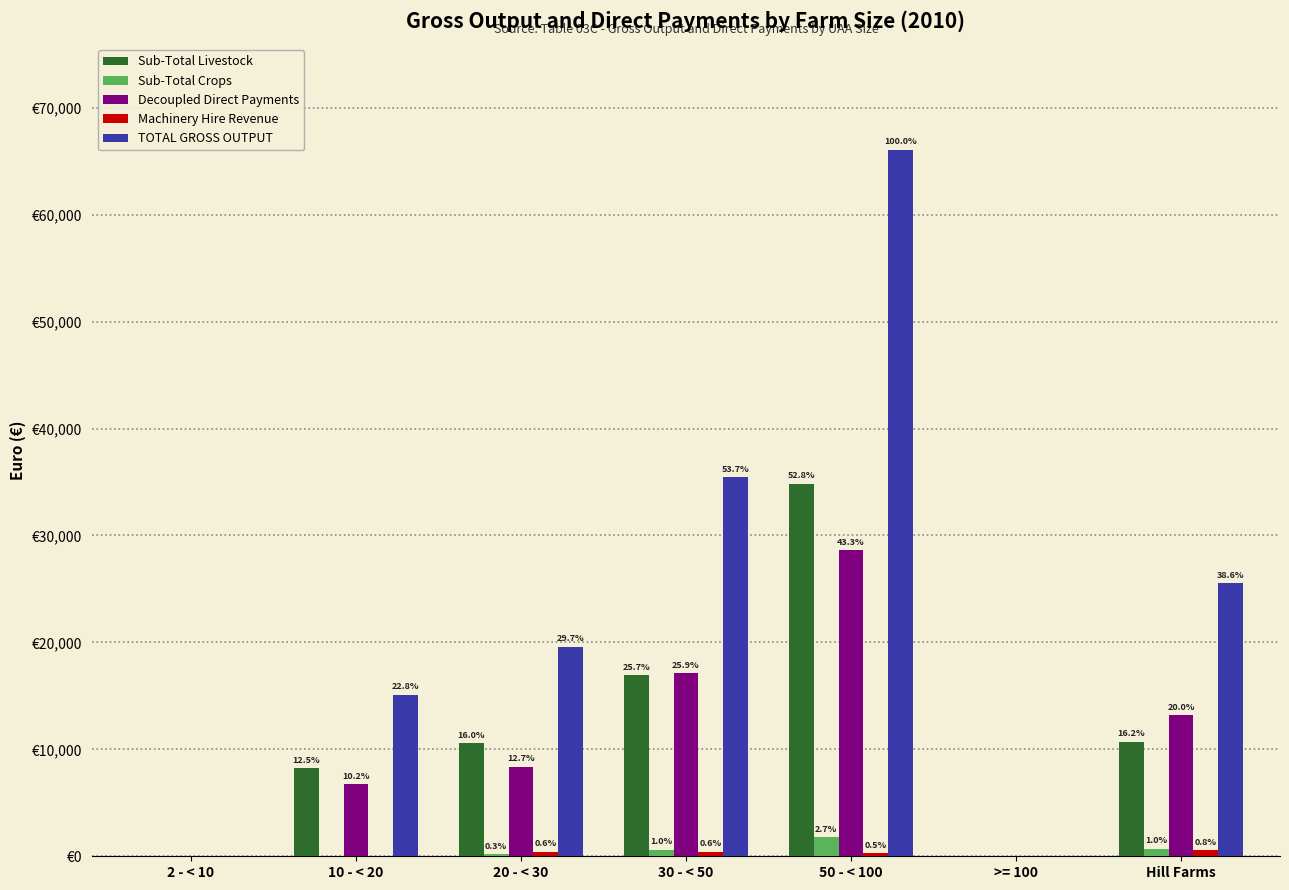

Are the bars grouped side by side (vs. stacked)?

Yes